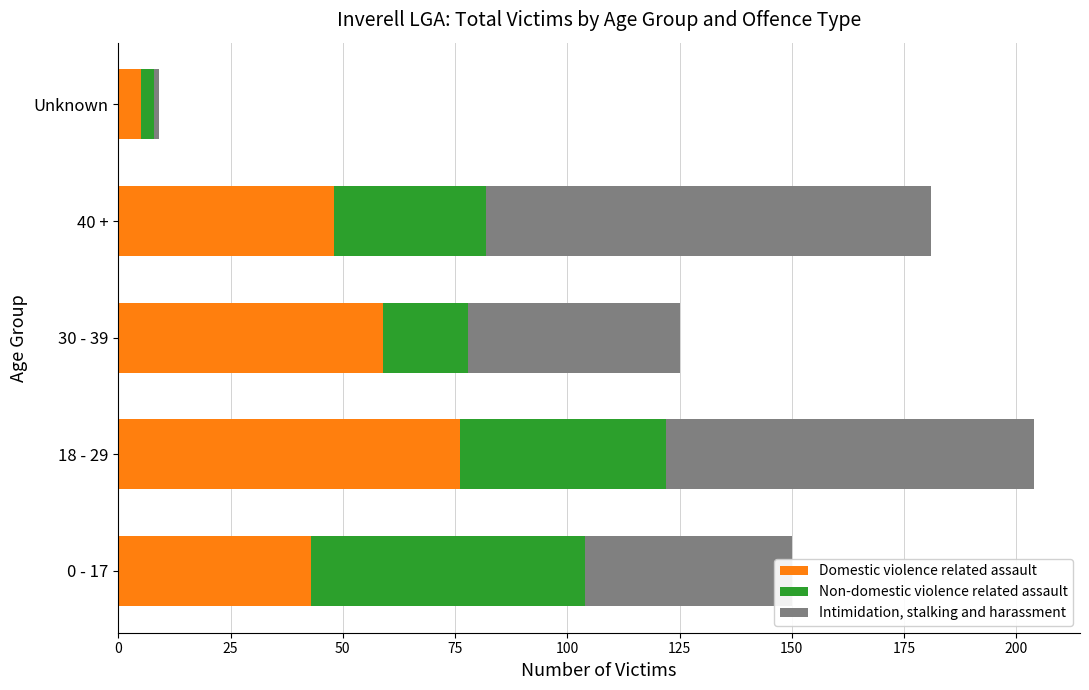

What are all the series names shown in the legend?

Domestic violence related assault, Non-domestic violence related assault, Intimidation, stalking and harassment